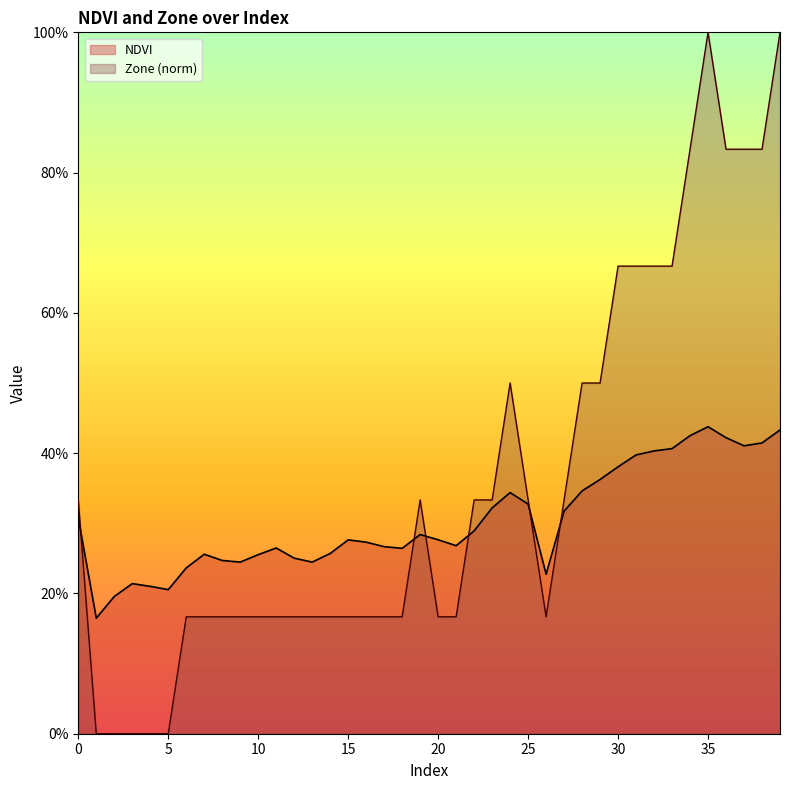

At which category does NDVI reach its first local valley?

1